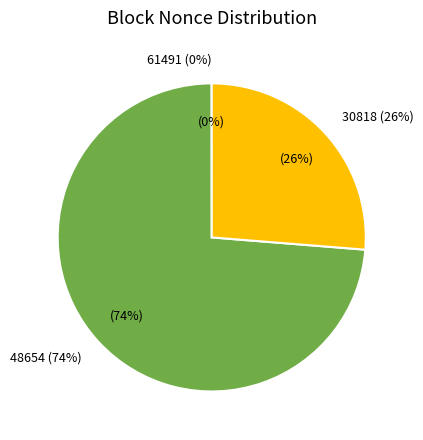

What percentage is the 30818 slice, to the nearest percent?

26%